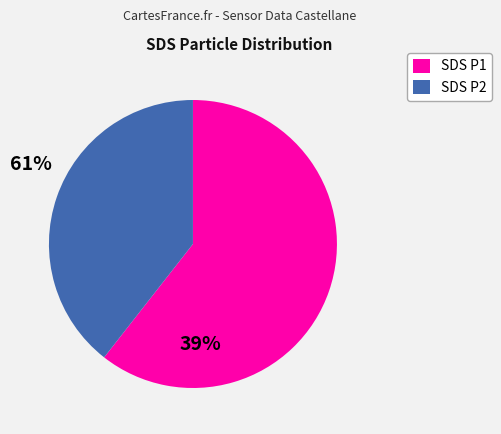

Which slice is the smallest?

SDS P2